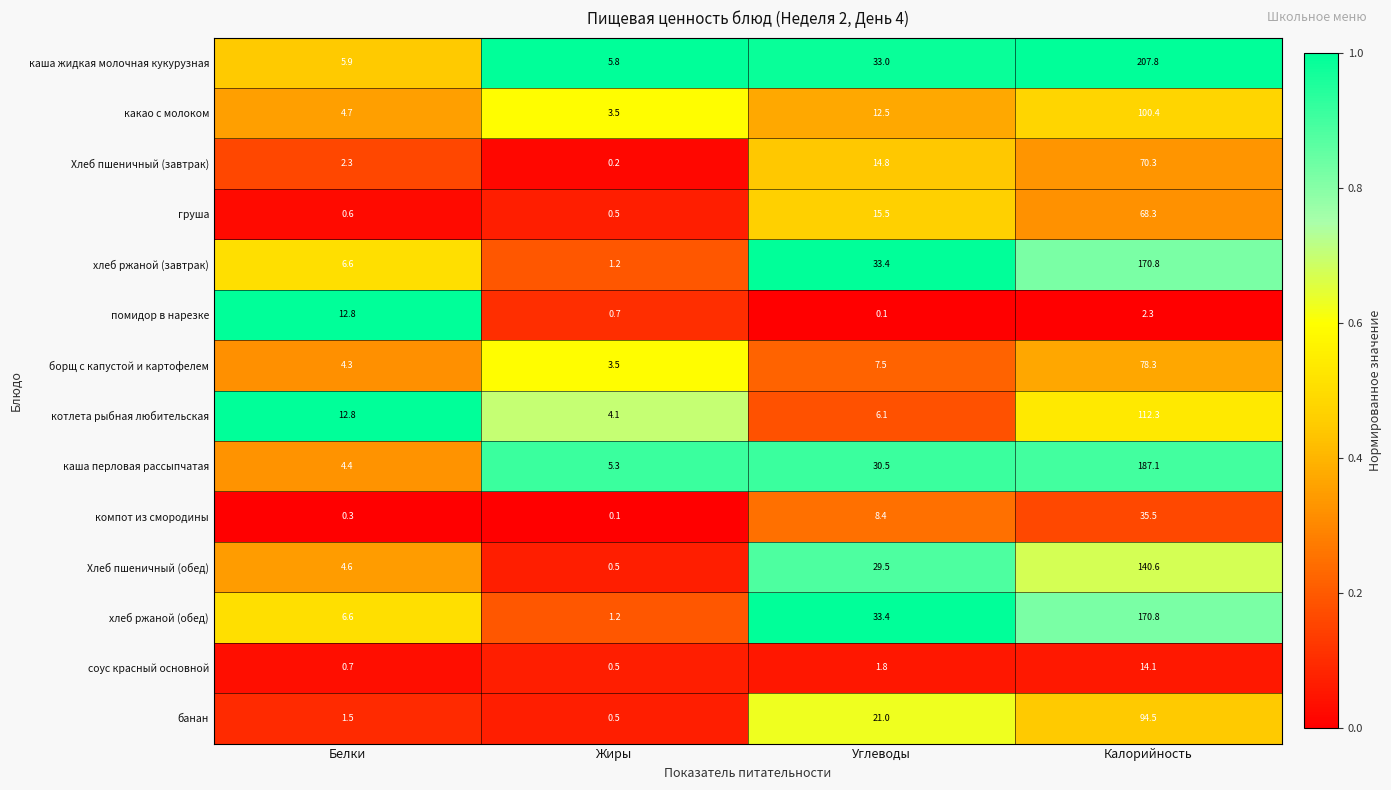

Which series changed the most between Углеводы and Калорийность?

каша жидкая молочная кукурузная